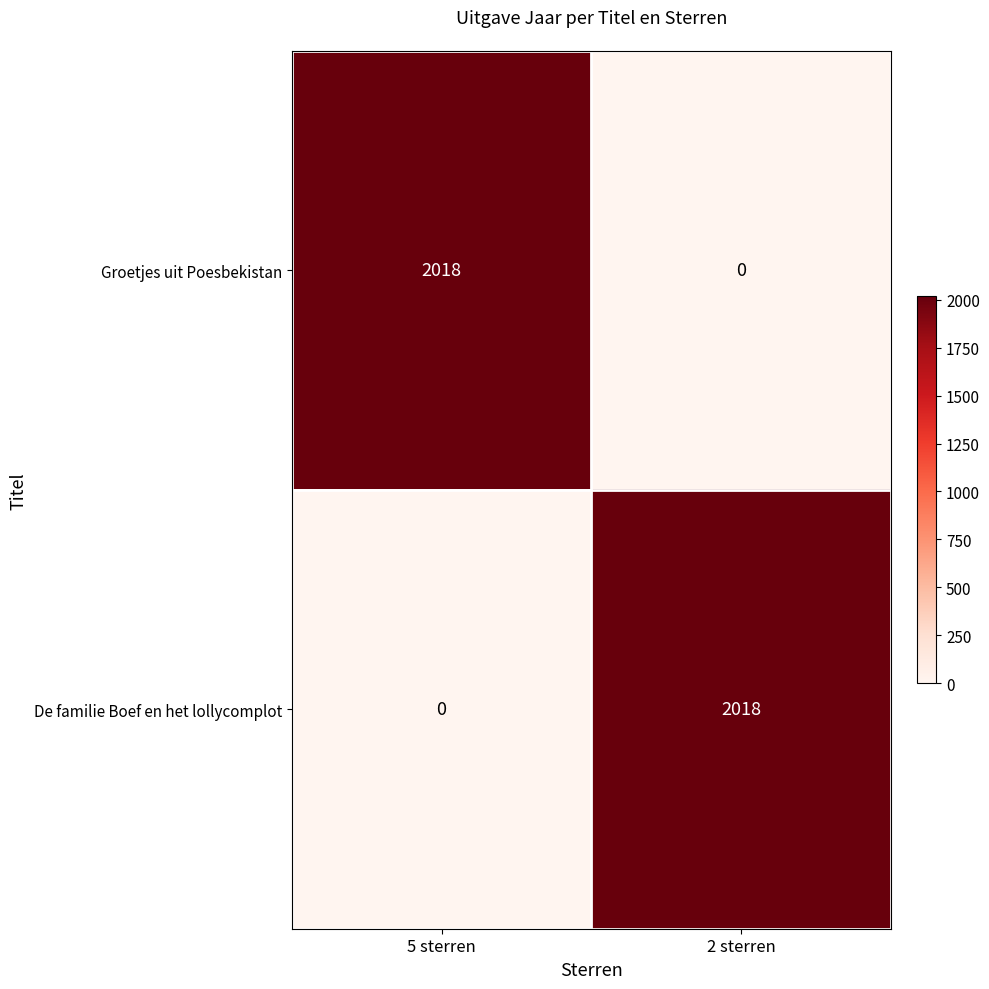

Rank the series at 2 sterren from highest to lowest value.

De familie Boef en het lollycomplot, Groetjes uit Poesbekistan